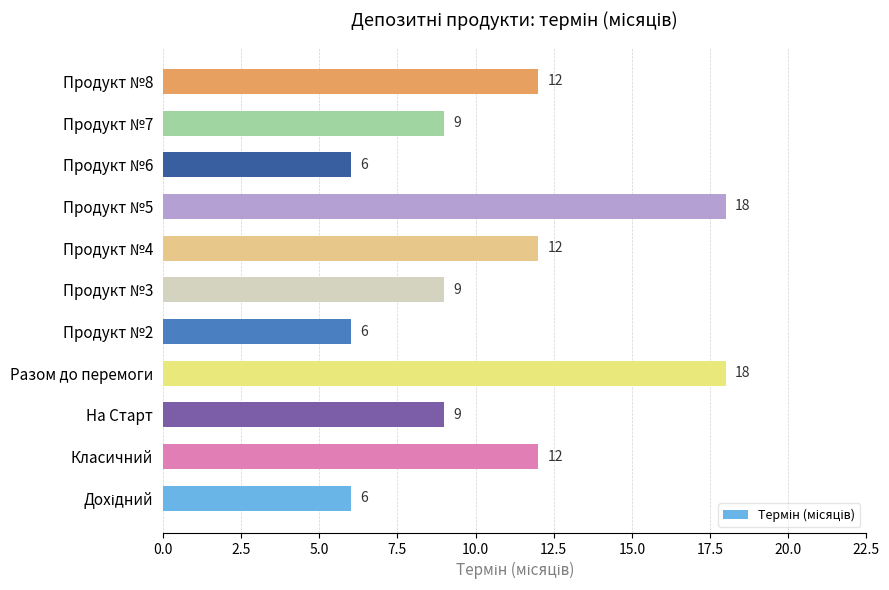

What is the sum of all values?

117